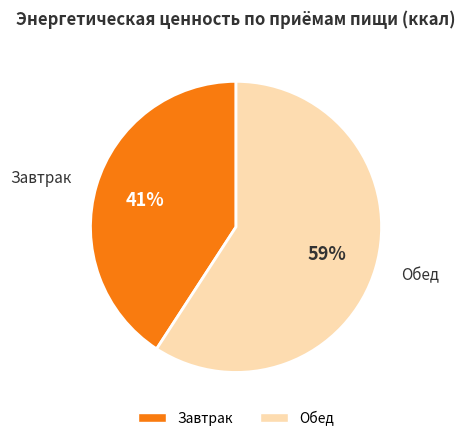

How many slices are in this pie chart?

2